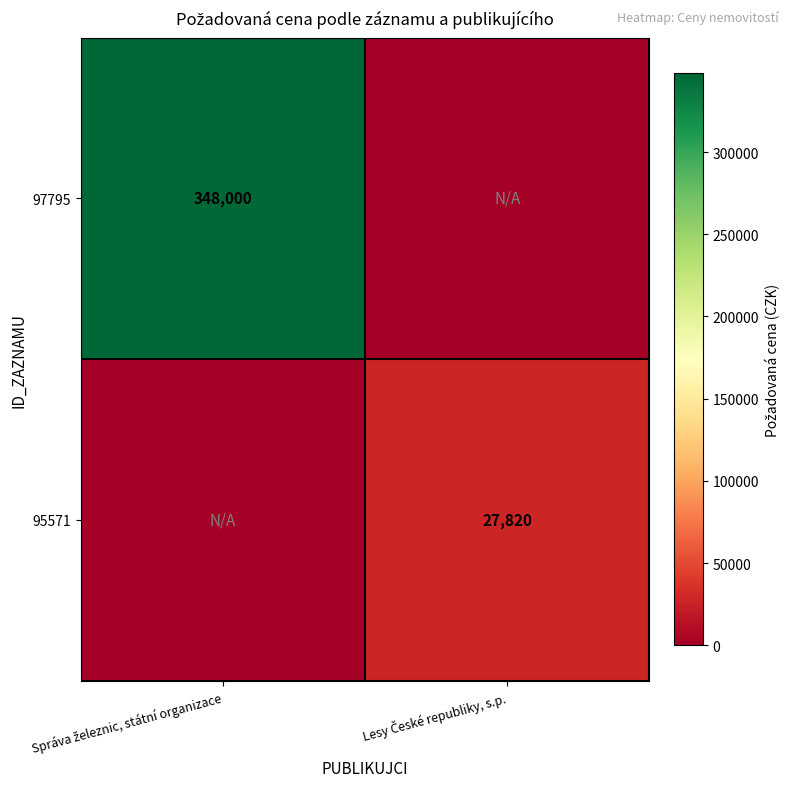

What is the difference between the 97795 values at Správa železnic, státní organizace and Lesy České republiky, s.p.?

348000